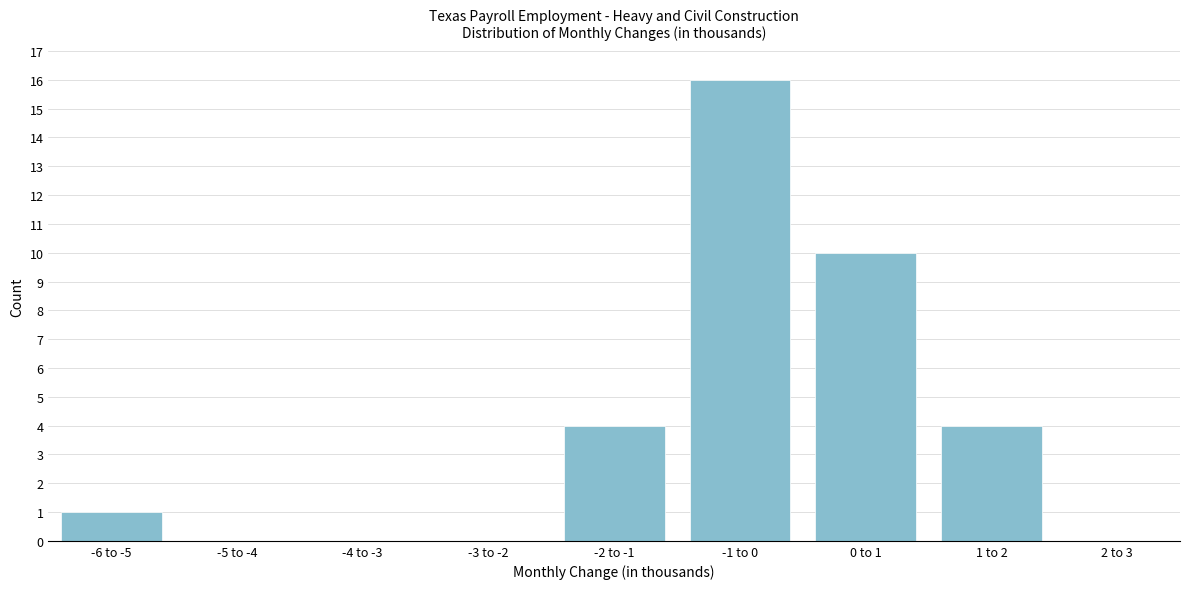

Reading left to right, transcribe all the data shown in this chart.

-6 to -5=1	-5 to -4=0	-4 to -3=0	-3 to -2=0	-2 to -1=4	-1 to 0=16	0 to 1=10	1 to 2=4	2 to 3=0